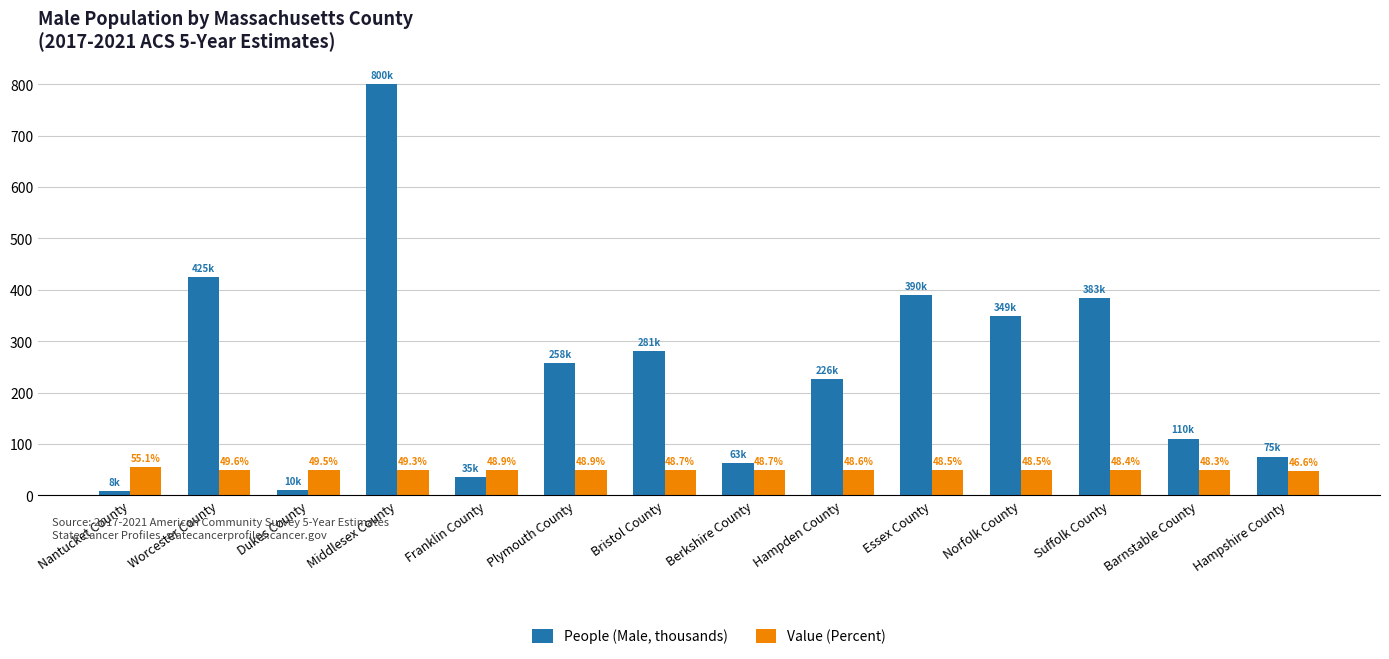

Which category has the highest value in the People (Male, thousands) series?

Middlesex County